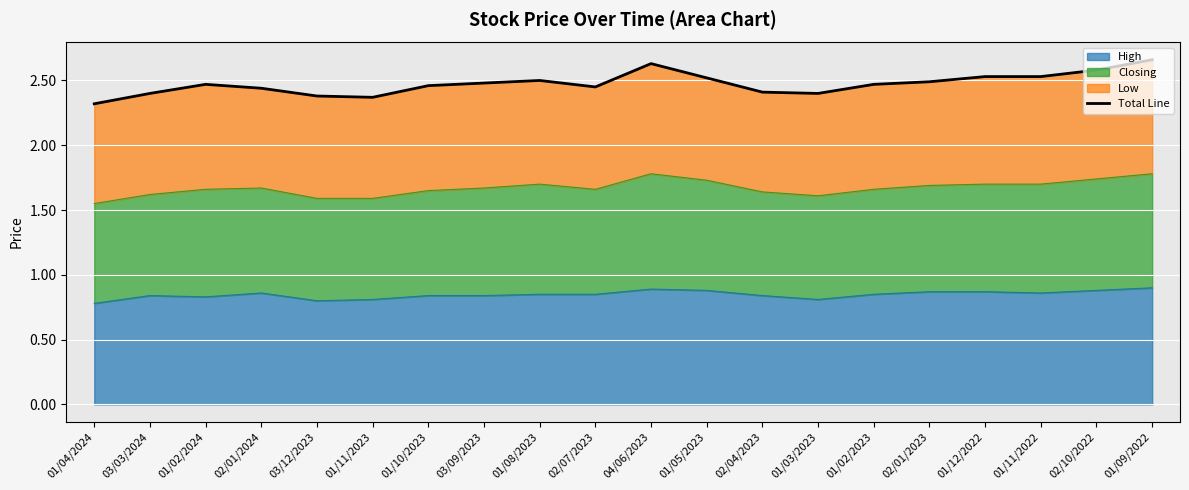

The value of High at 02/07/2023 is 1.3. True or false?

False